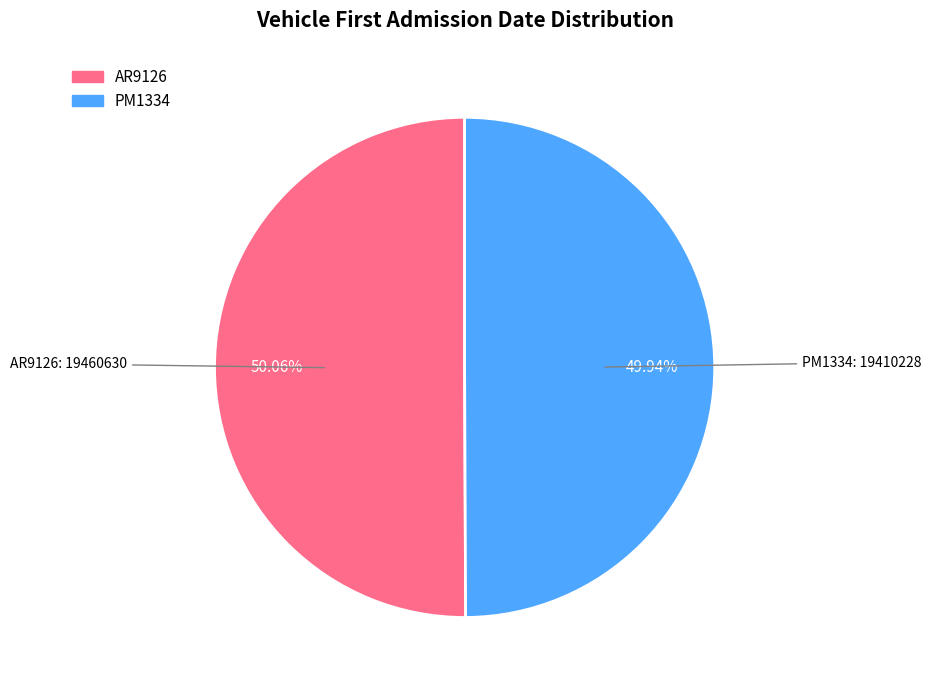

To the nearest percent, what is the average slice percentage?

50%